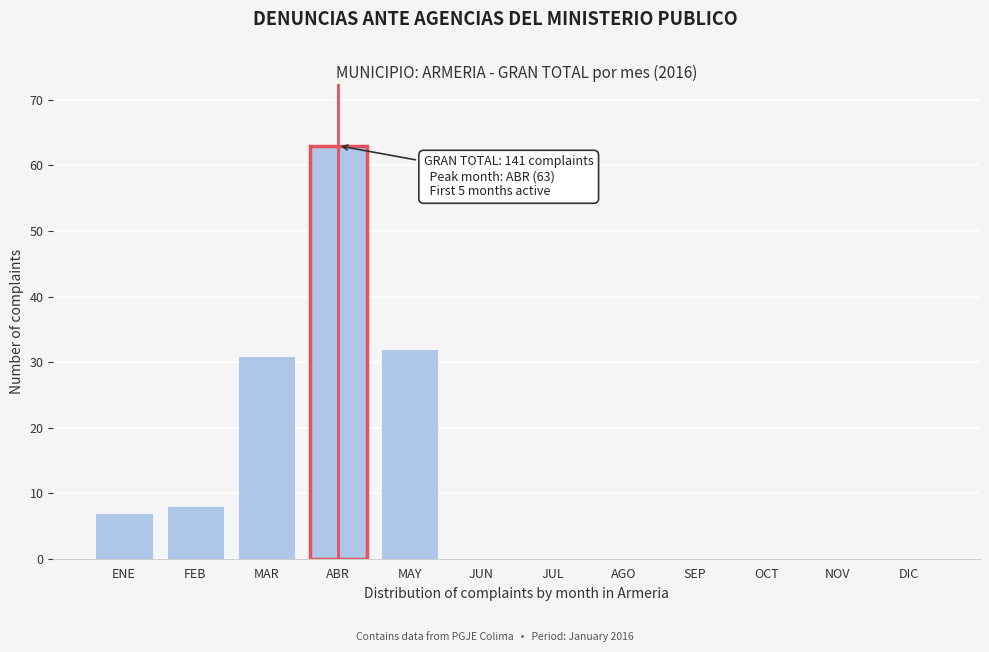

Reading left to right, list all the values displayed in this chart.

ENE=7	FEB=8	MAR=31	ABR=63	MAY=32	JUN=0	JUL=0	AGO=0	SEP=0	OCT=0	NOV=0	DIC=0